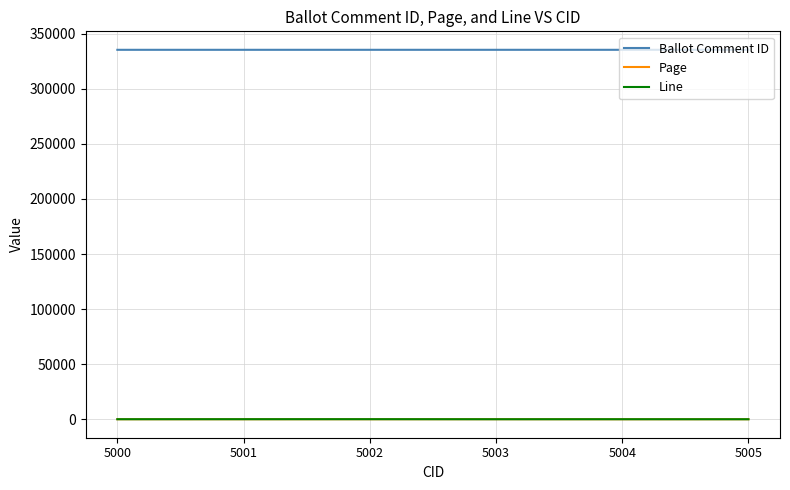

What are all the series names shown in the legend?

Ballot Comment ID, Page, Line